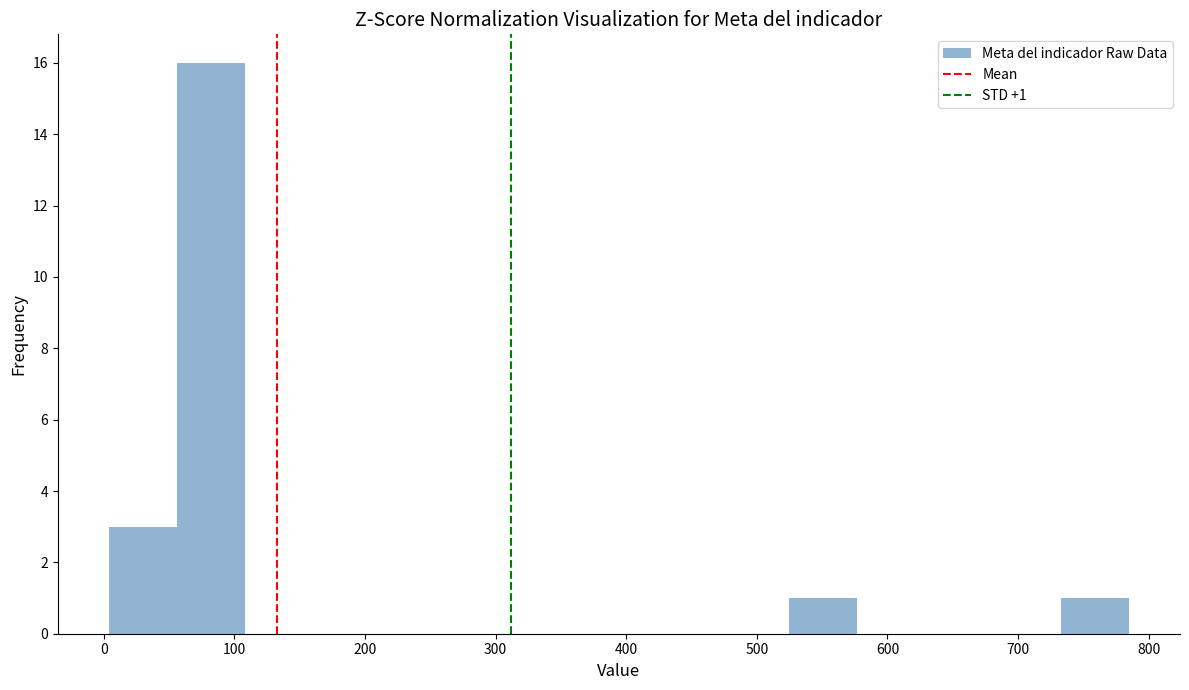

Which range on the x-axis has the tallest bar?

60 to 110